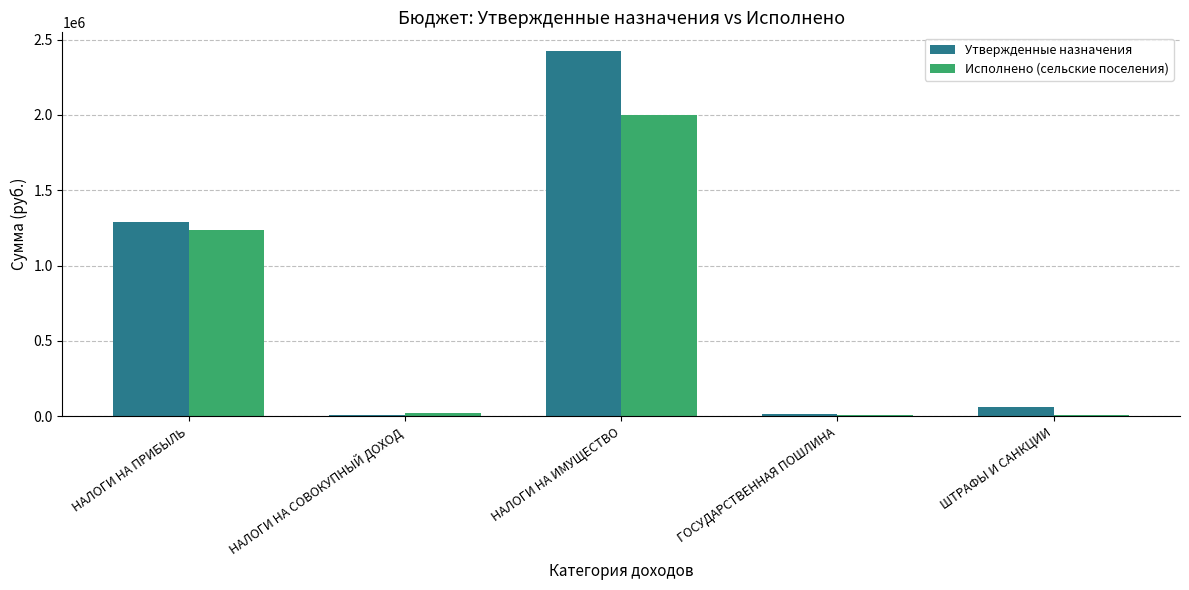

What value does the Исполнено (сельские поселения) series have at НАЛОГИ НА ПРИБЫЛЬ?

1236470.2